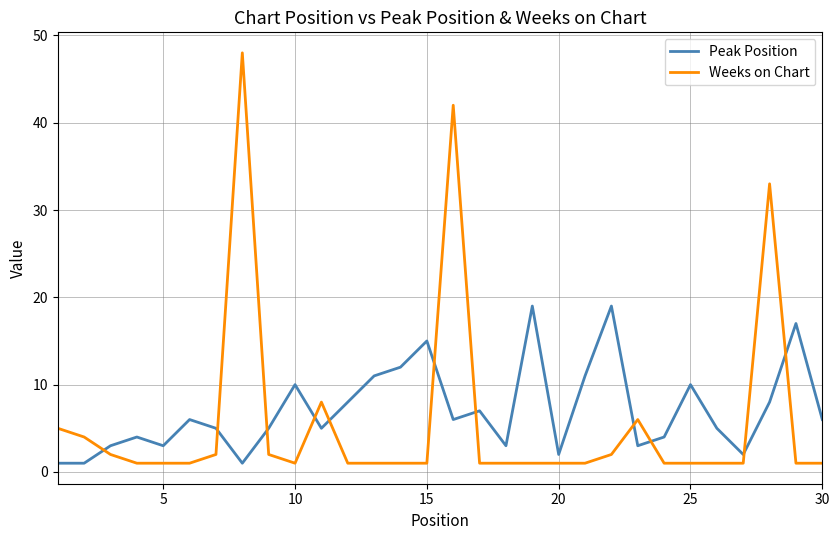

Rank the series by their maximum value, from highest to lowest.

Weeks on Chart, Peak Position